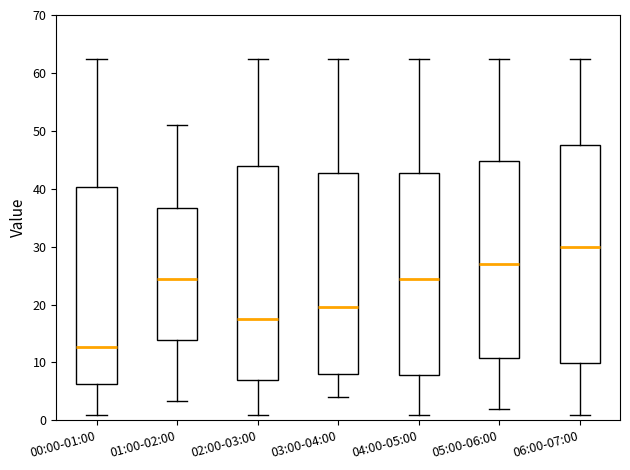

Reading left to right, read every box against the y-axis: the position of its median line, the range the box covers, and the ends of its whiskers. The values are not printed on the chart, so give them approximately, as read against the axis.

00:00-01:00: median 13, box 6 to 40, whiskers 1 to 62
01:00-02:00: median 24, box 14 to 37, whiskers 3 to 51
02:00-03:00: median 18, box 7 to 44, whiskers 1 to 62
03:00-04:00: median 20, box 8 to 43, whiskers 4 to 62
04:00-05:00: median 24, box 8 to 43, whiskers 1 to 62
05:00-06:00: median 27, box 11 to 45, whiskers 2 to 62
06:00-07:00: median 30, box 10 to 48, whiskers 1 to 62